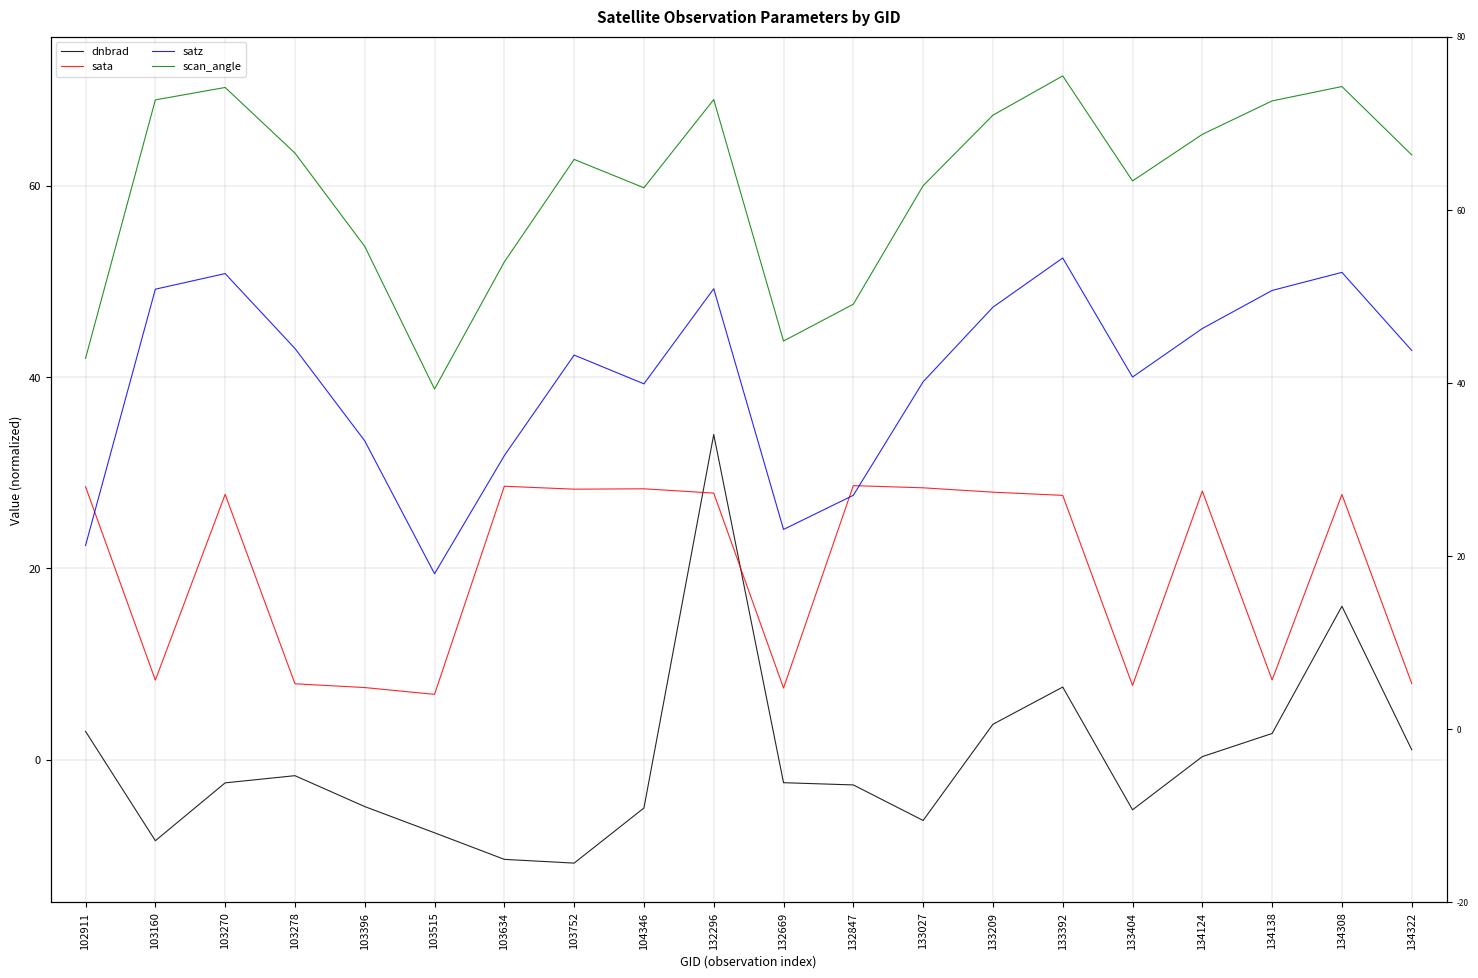

Which category has the highest value in the dnbrad series?

132296